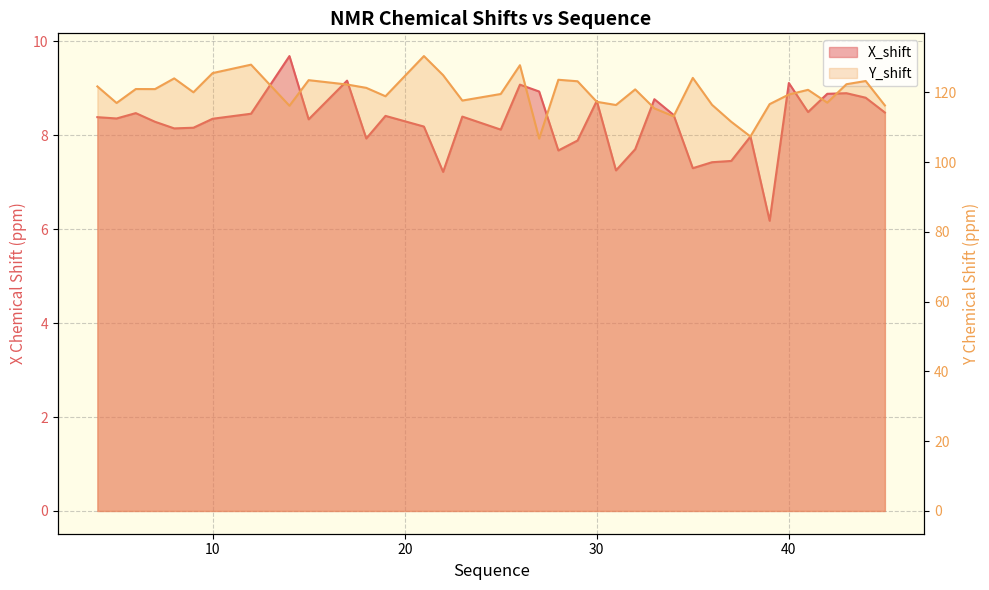

What is the difference between the highest and lowest values at 39?

110.5